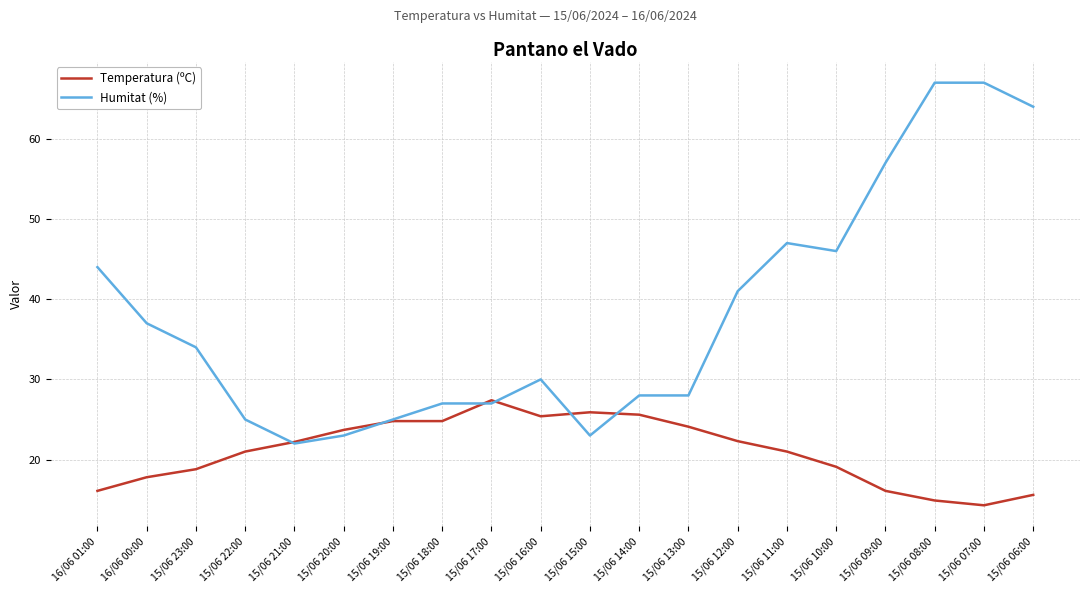

Which series has the largest total across all categories?

Humitat (%)